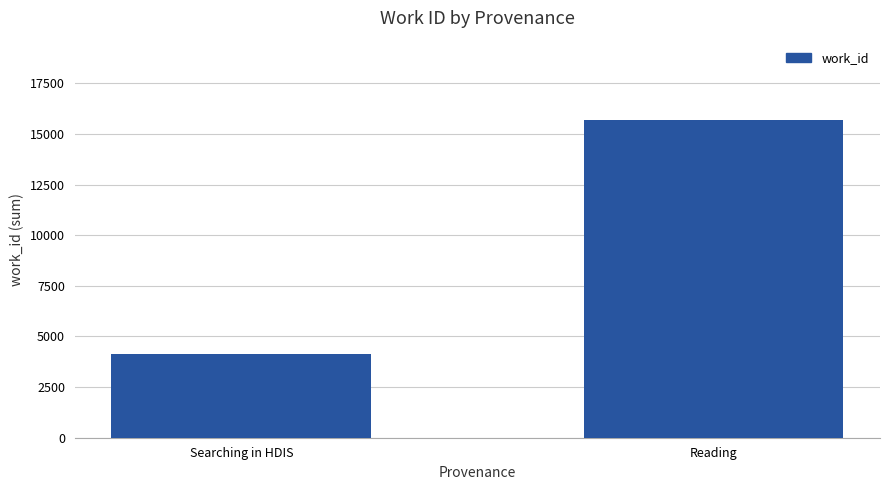

How many series are shown in this chart?

1